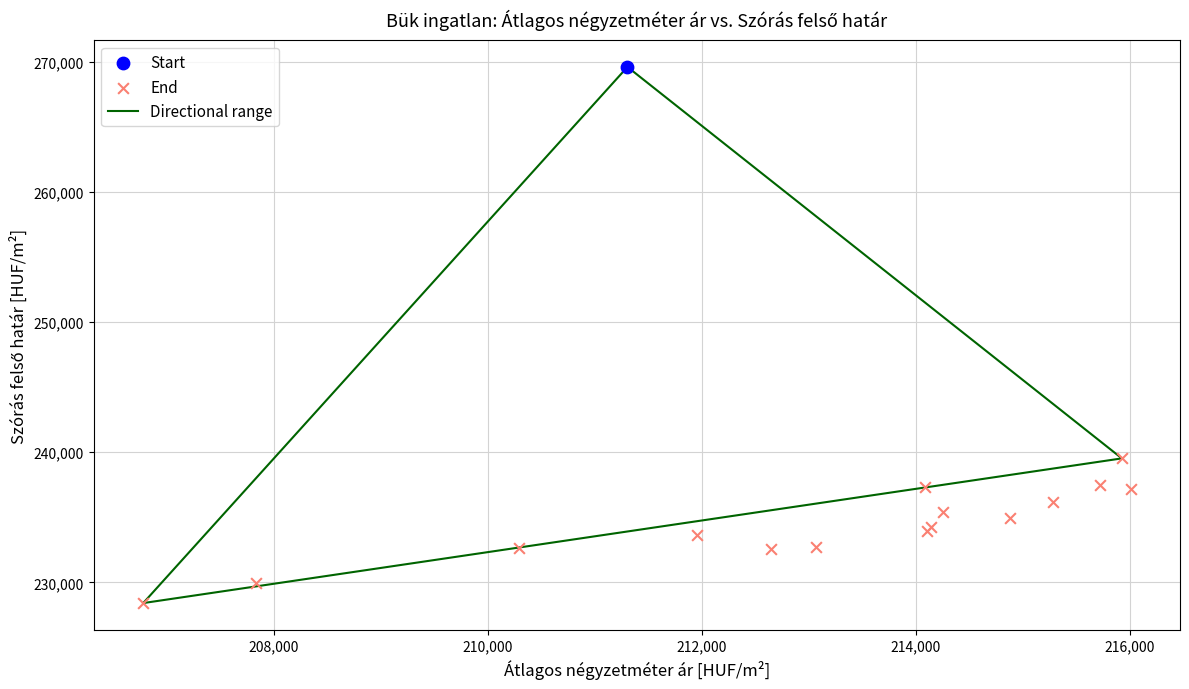

Which series contains the lowest Y value?

End